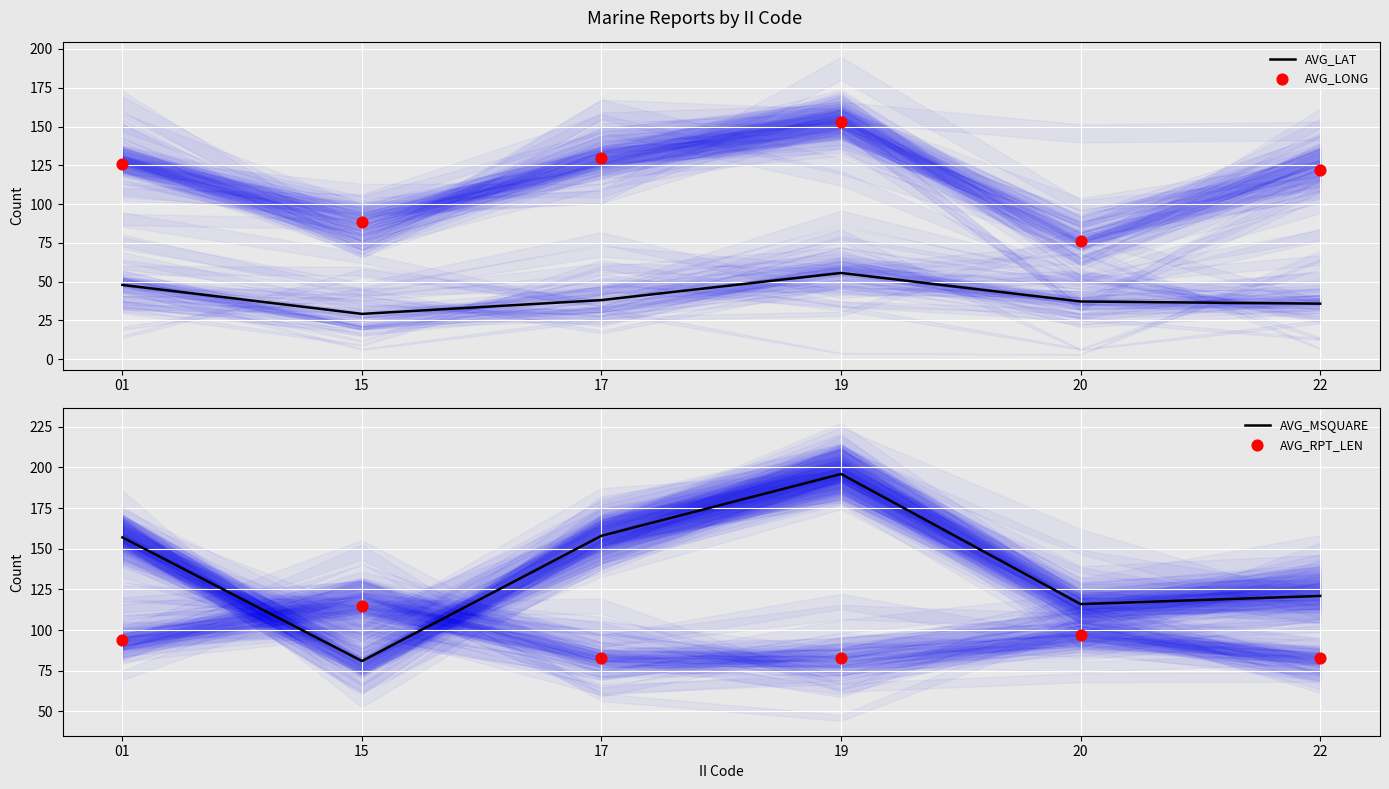

At how many categories does at least one series exceed 131?

3